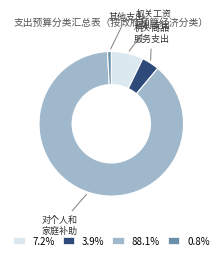

Is 88.1% the majority of the pie?

Yes